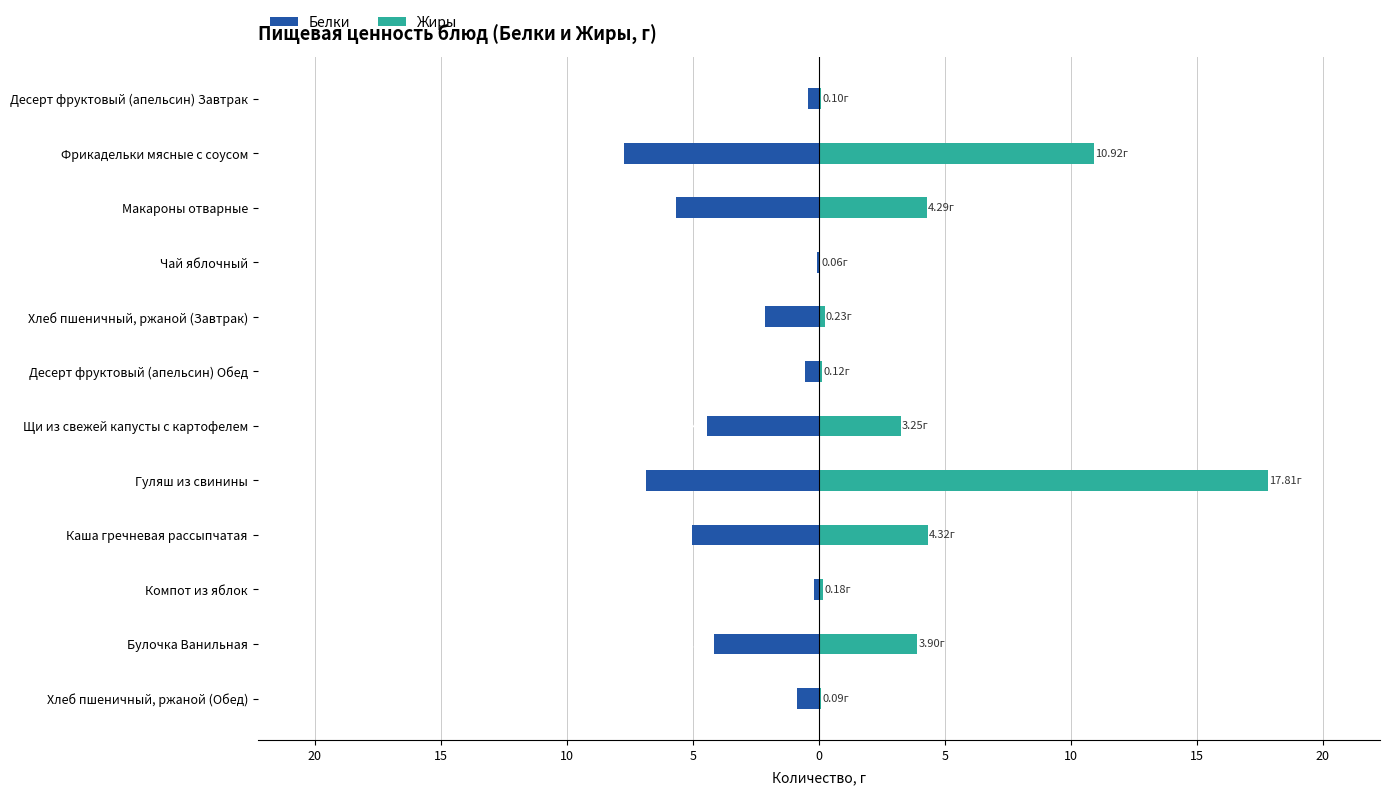

Is it true that Белки equals -1.5 at Хлеб пшеничный, ржаной (Обед)?

False